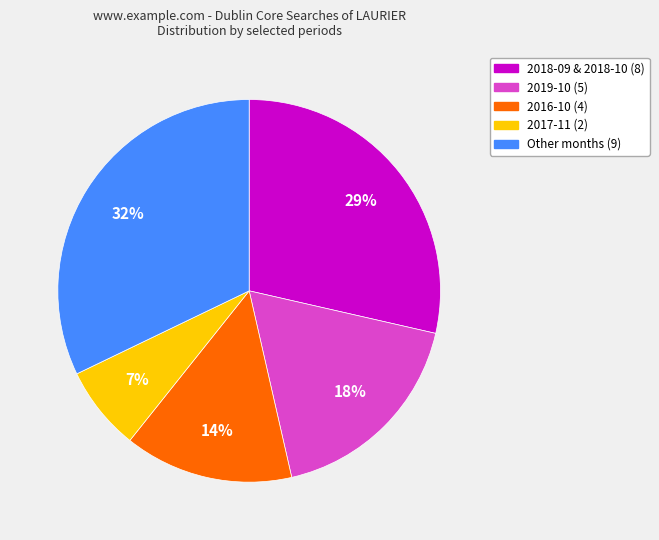

Is there any slice that represents more than half of the pie?

No